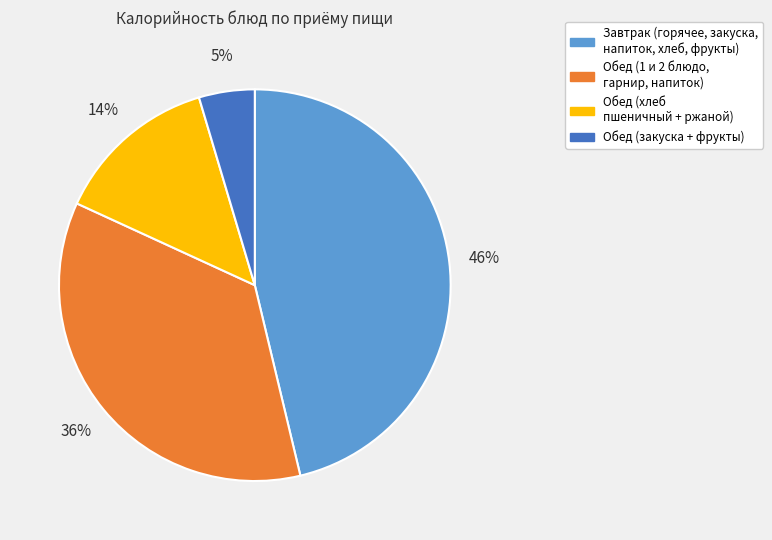

How many segments does this pie chart have?

4